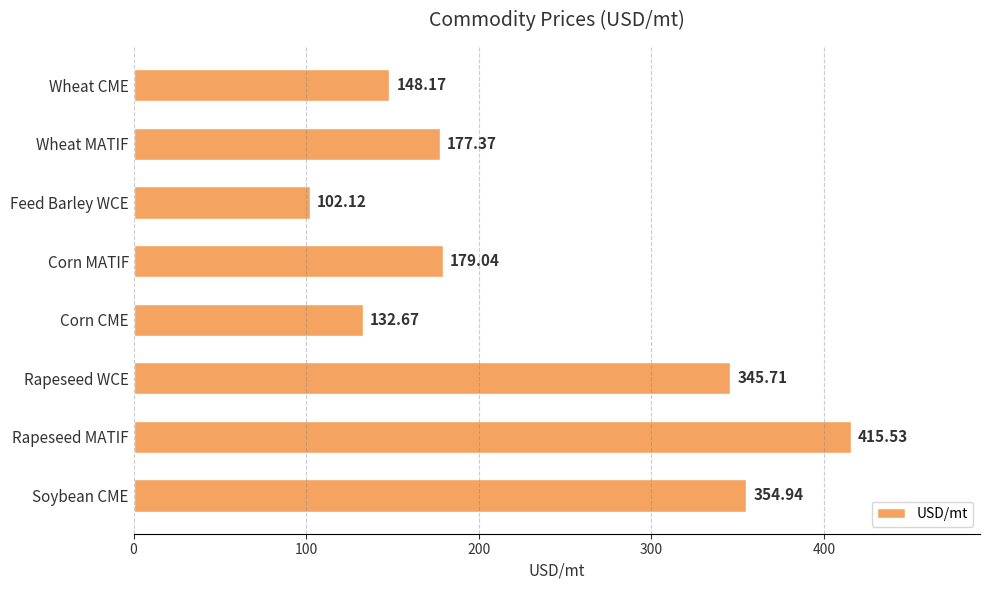

At which label is the value closest to 258?

Corn MATIF